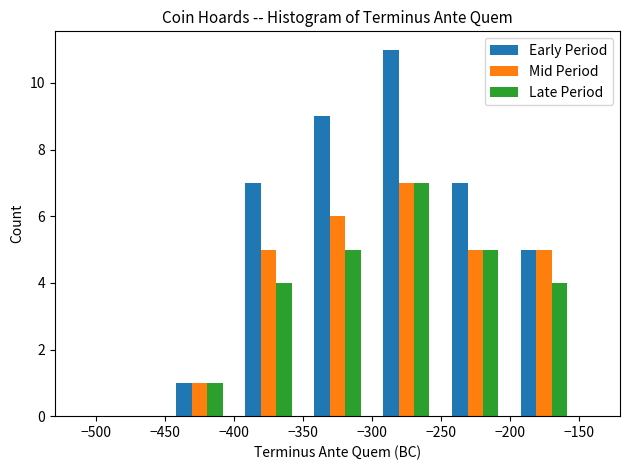

Reading left to right, list every range on the x-axis with the height of the bar of each series over it. The values are not printed on the chart, so give them approximately, as read against the axis.

-500 to -450: Early Period=0	Mid Period=0	Late Period=0
-450 to -400: Early Period=1	Mid Period=1	Late Period=1
-400 to -350: Early Period=7	Mid Period=5	Late Period=4
-350 to -300: Early Period=9	Mid Period=6	Late Period=5
-300 to -250: Early Period=11	Mid Period=7	Late Period=7
-250 to -200: Early Period=7	Mid Period=5	Late Period=5
-200 to -150: Early Period=5	Mid Period=5	Late Period=4